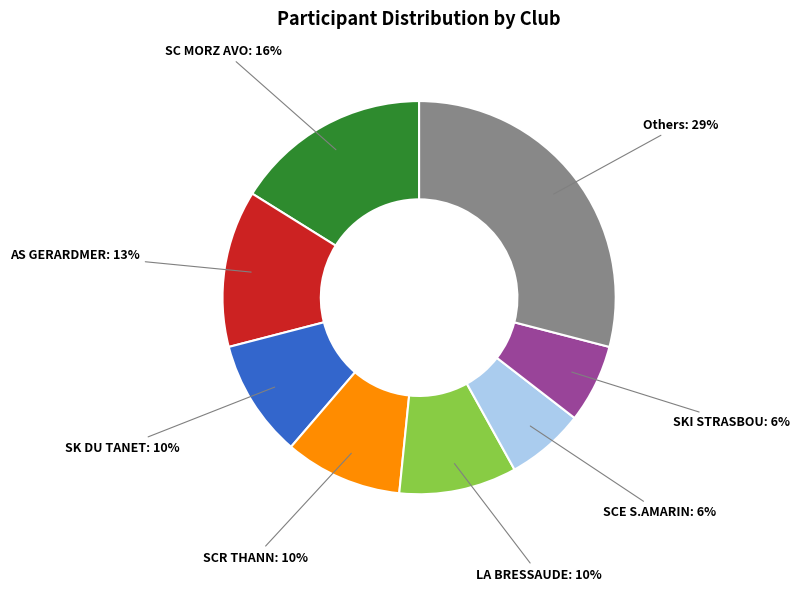

Is there a majority slice in this chart?

No